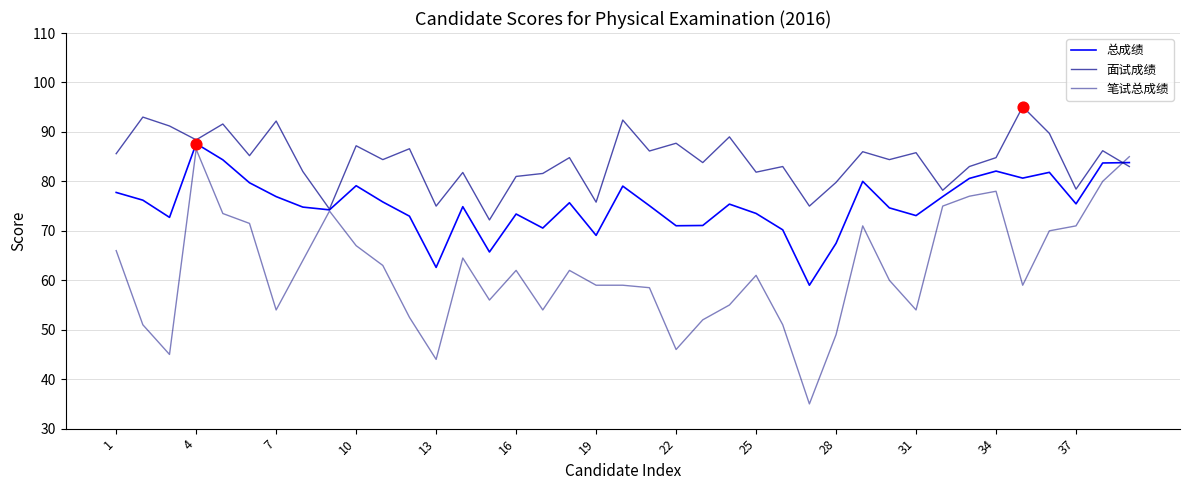

What are all the series names shown in the legend?

总成绩, 面试成绩, 笔试总成绩